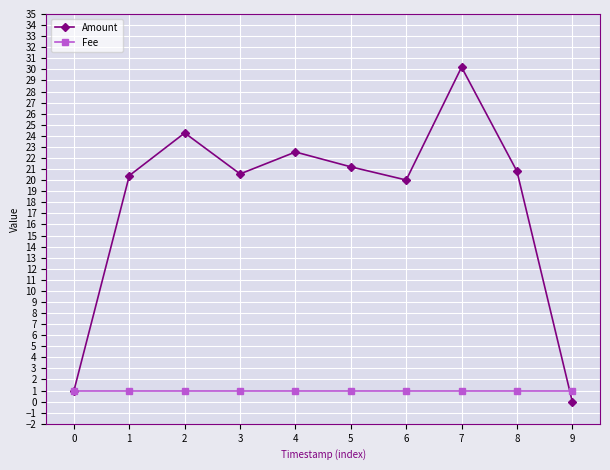

Which series has the widest spread of values?

Amount